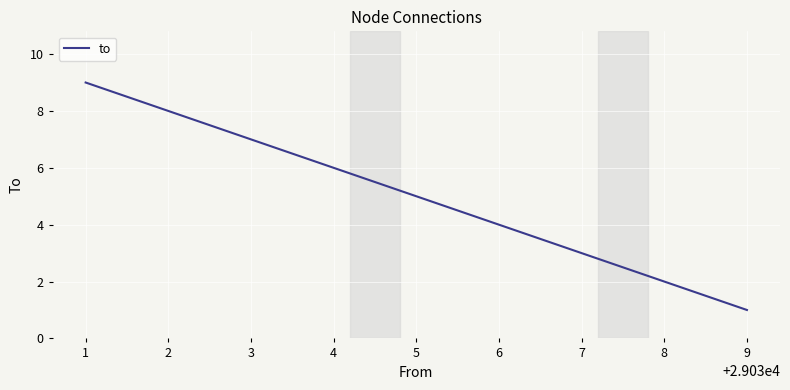

Reading left to right, extract all data points from this chart.

9	8	7	6	5	4	3	2	1